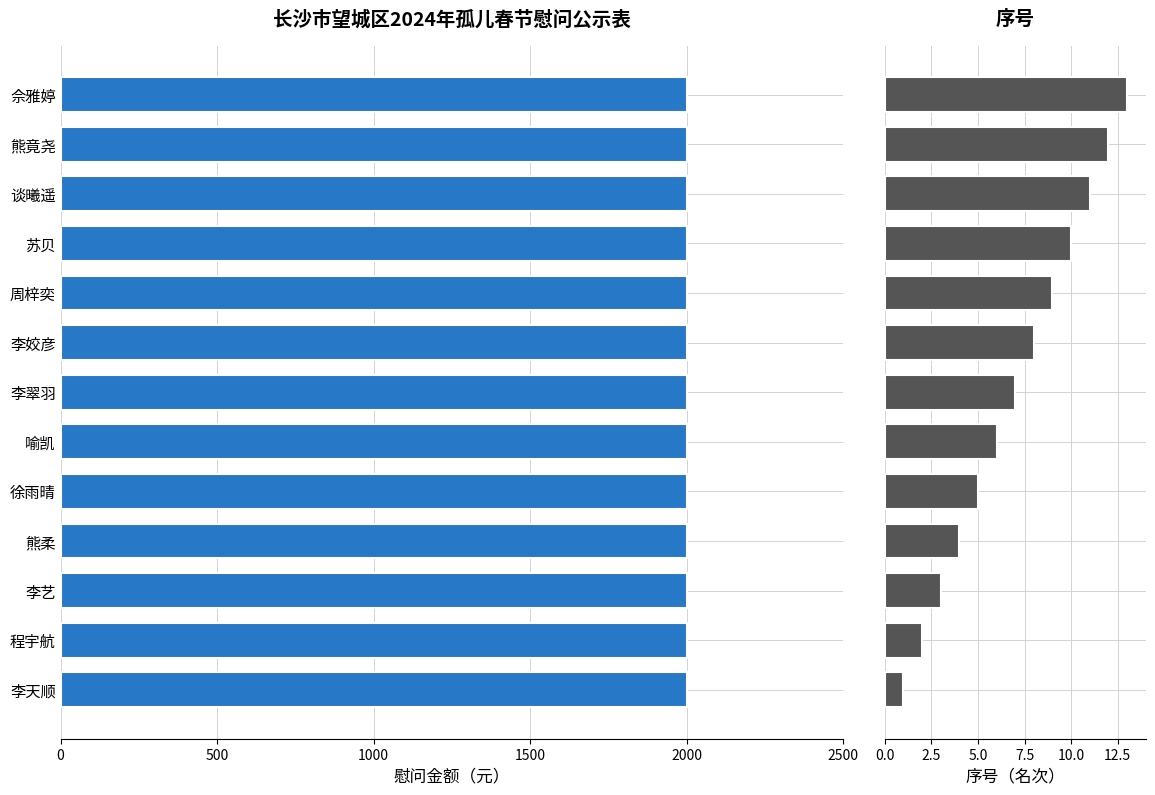

What are all the series names shown in the legend?

慰问金额（元）, 序号（名次）